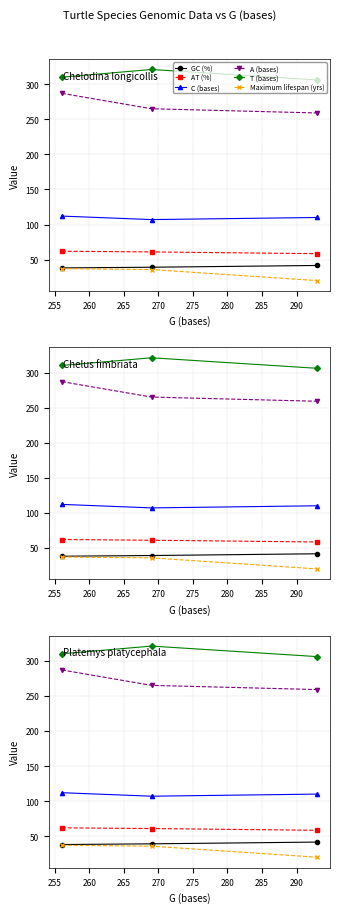

Read the C (bases) value at 260.

110.0